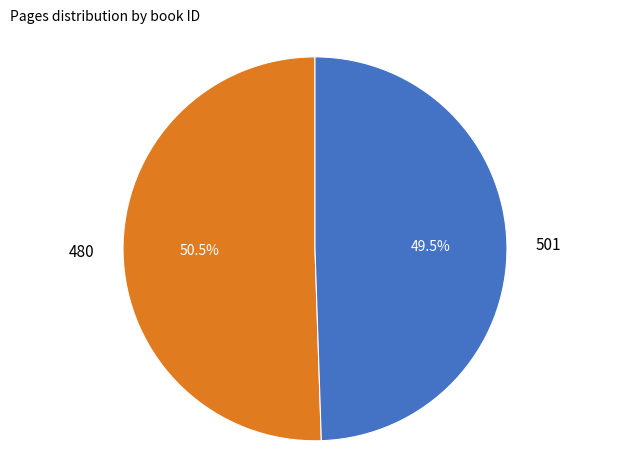

How much of the chart is everything except 501?

50.5%